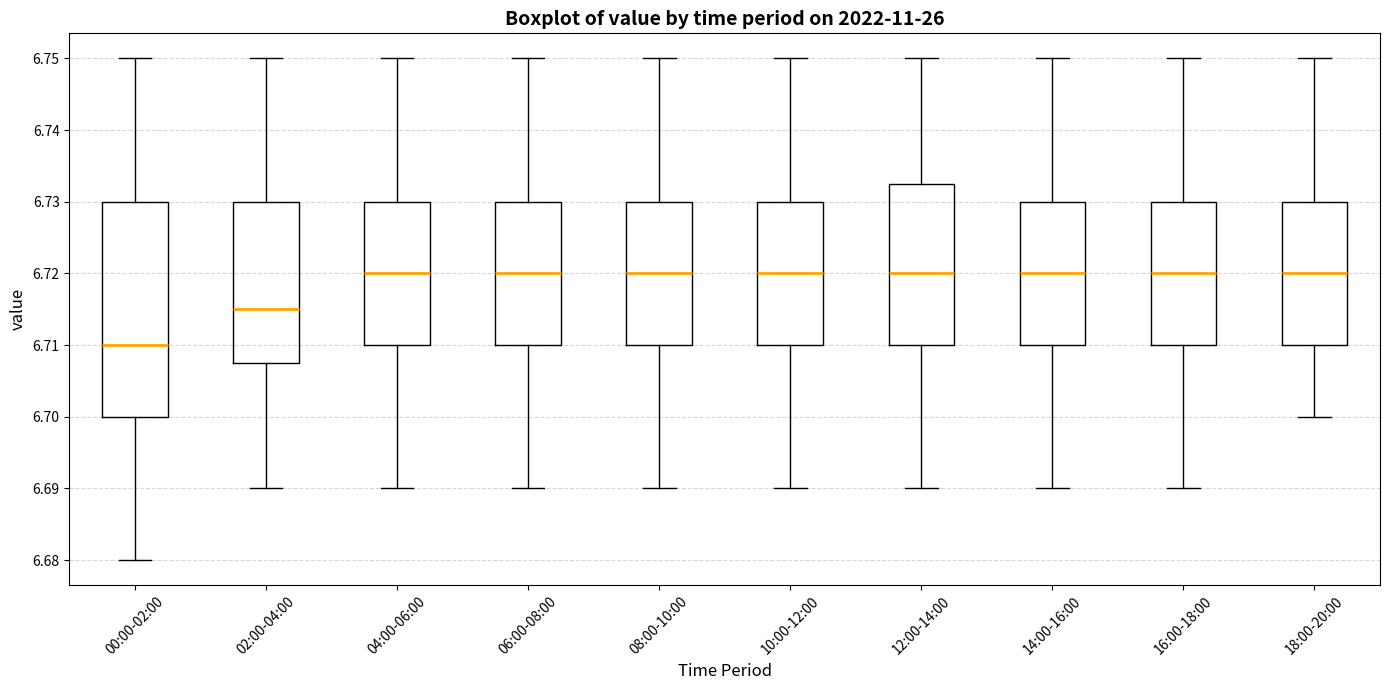

Reading left to right, transcribe this box plot: for each box, give where its median line is, the range the box spans, and where its two whiskers end, as read against the y-axis. The values are not printed on the chart, so give them approximately, as read against the axis.

00:00-02:00: median 6.710, box 6.700 to 6.730, whiskers 6.680 to 6.750
02:00-04:00: median 6.715, box 6.708 to 6.730, whiskers 6.690 to 6.750
04:00-06:00: median 6.720, box 6.710 to 6.730, whiskers 6.690 to 6.750
06:00-08:00: median 6.720, box 6.710 to 6.730, whiskers 6.690 to 6.750
08:00-10:00: median 6.720, box 6.710 to 6.730, whiskers 6.690 to 6.750
10:00-12:00: median 6.720, box 6.710 to 6.730, whiskers 6.690 to 6.750
12:00-14:00: median 6.720, box 6.710 to 6.733, whiskers 6.690 to 6.750
14:00-16:00: median 6.720, box 6.710 to 6.730, whiskers 6.690 to 6.750
16:00-18:00: median 6.720, box 6.710 to 6.730, whiskers 6.690 to 6.750
18:00-20:00: median 6.720, box 6.710 to 6.730, whiskers 6.700 to 6.750